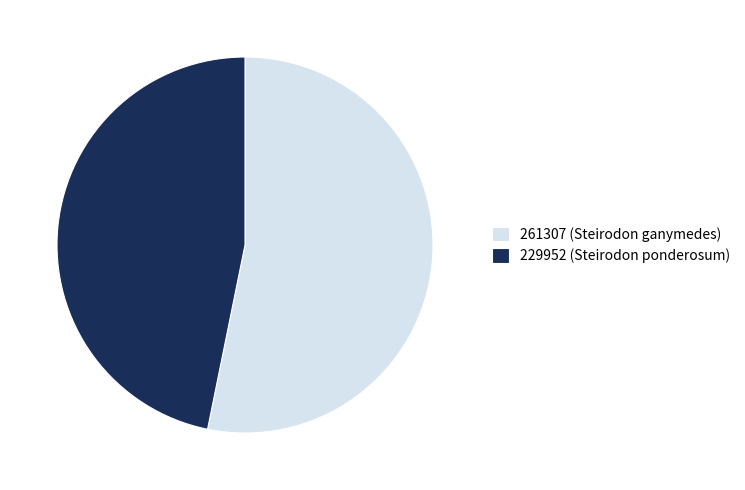

What is the smallest slice in the pie chart?

229952